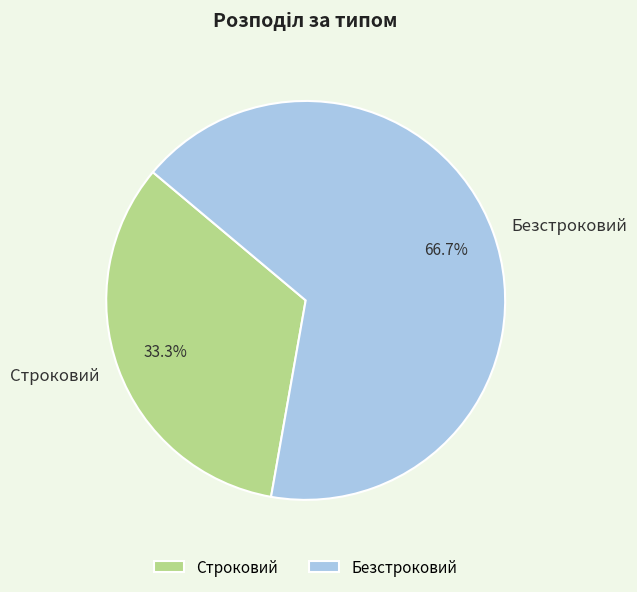

Combined, what portion of the pie is Строковий and Безстроковий?

100.0%